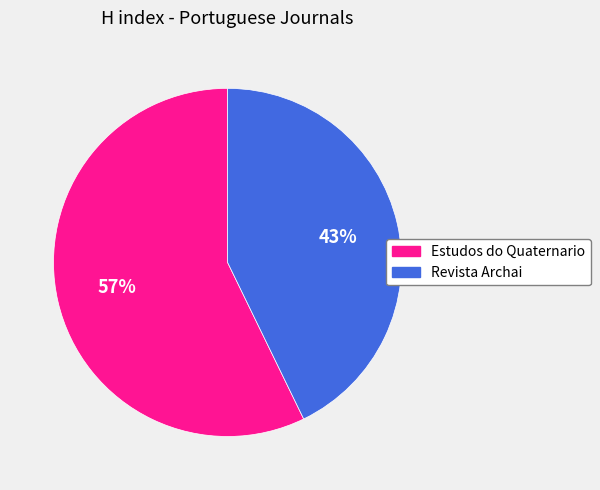

Between Revista Archai and Estudos do Quaternario, which is larger?

Estudos do Quaternario